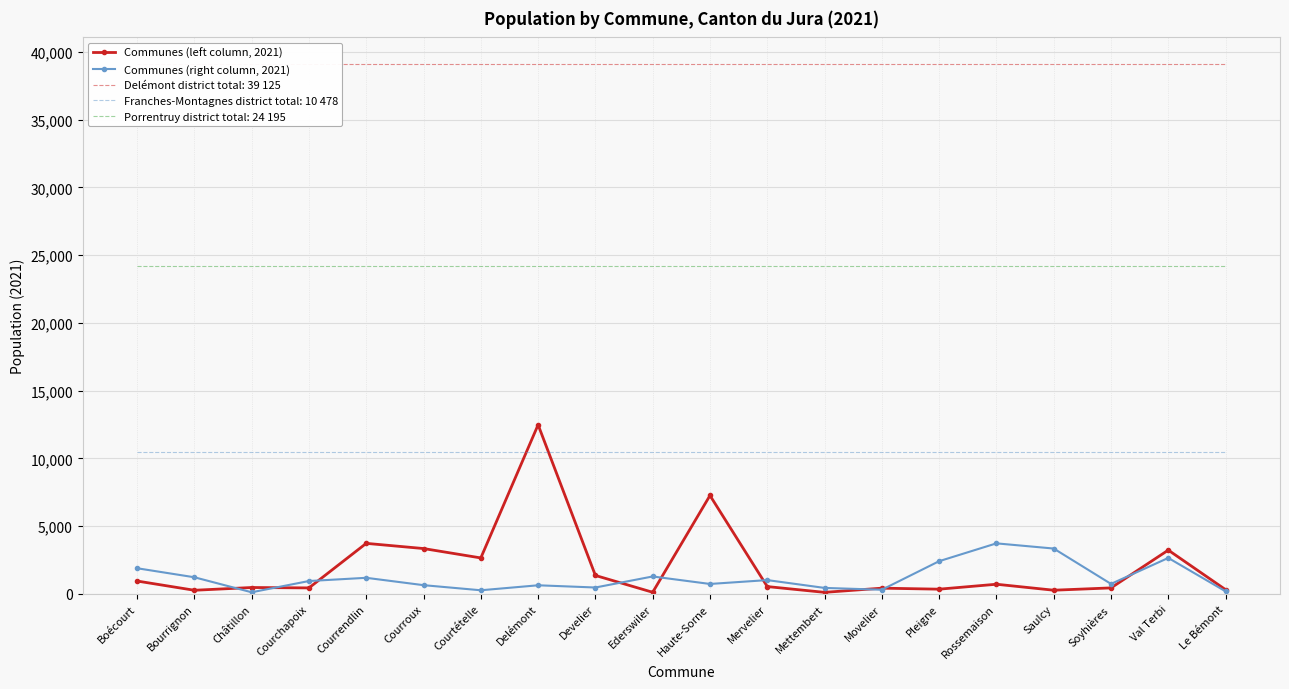

True or false: Communes (right column, 2021) and Communes (left column, 2021) cross at least once.

True